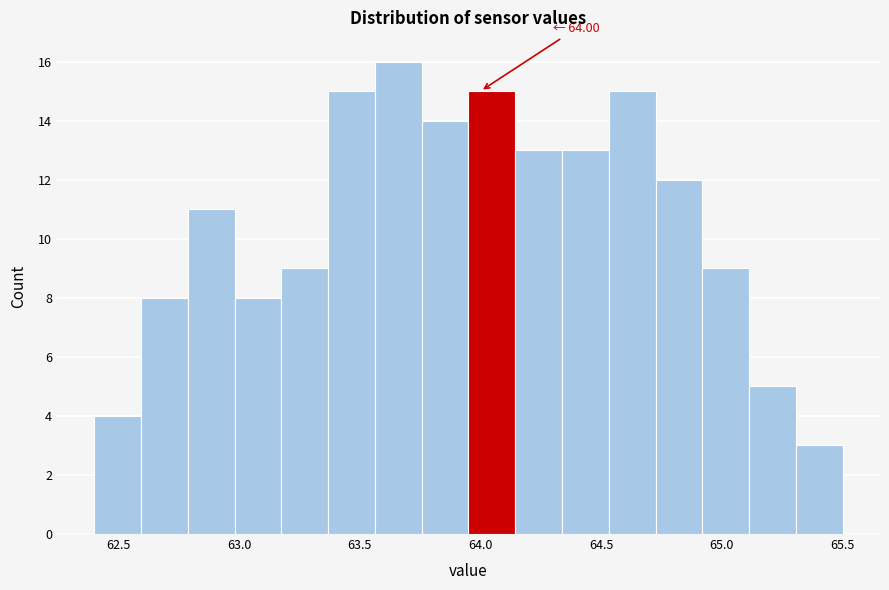

Around what value on the x-axis is the tallest bar? Give the approximate position of its centre, as read against the axis.

63.65